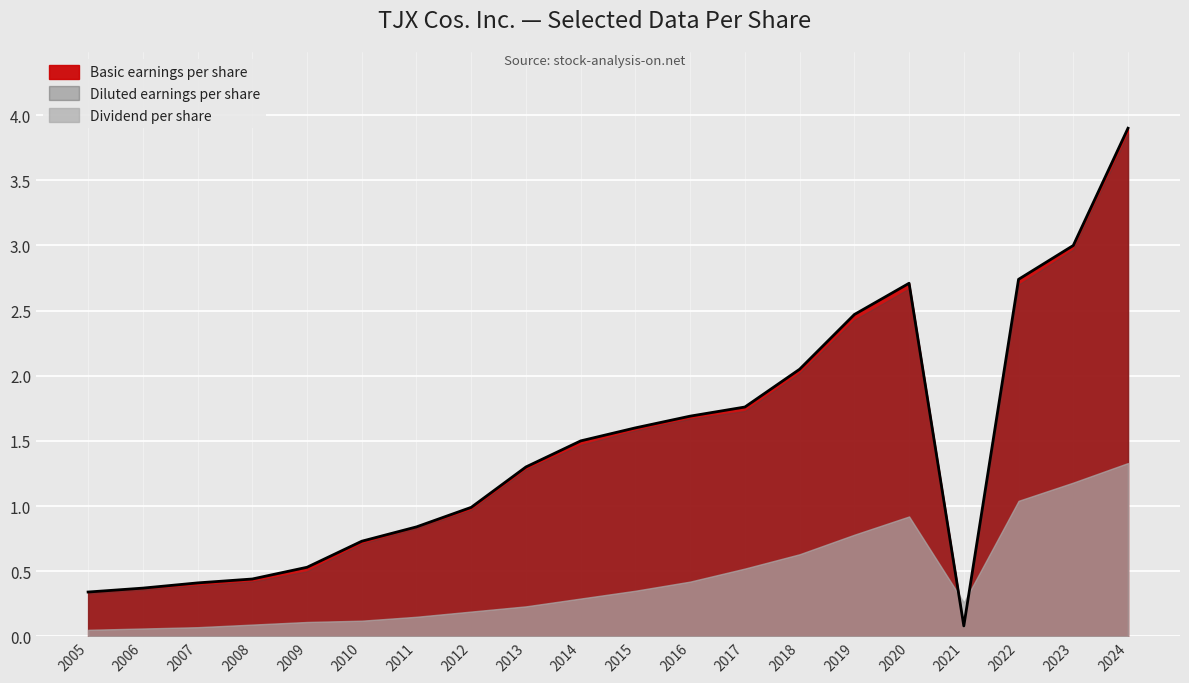

At which category does Basic earnings per share reach its first local valley?

2021